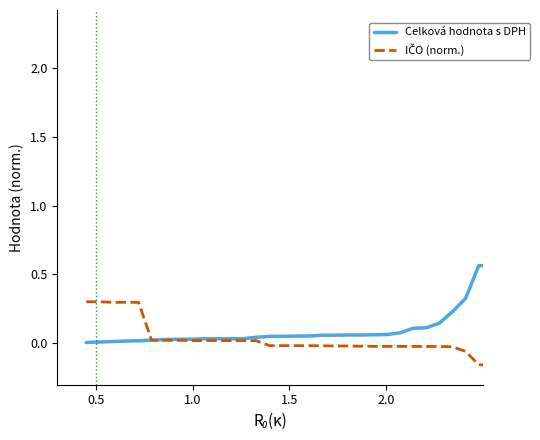

Which series has the largest range (max minus min)?

Celková hodnota s DPH